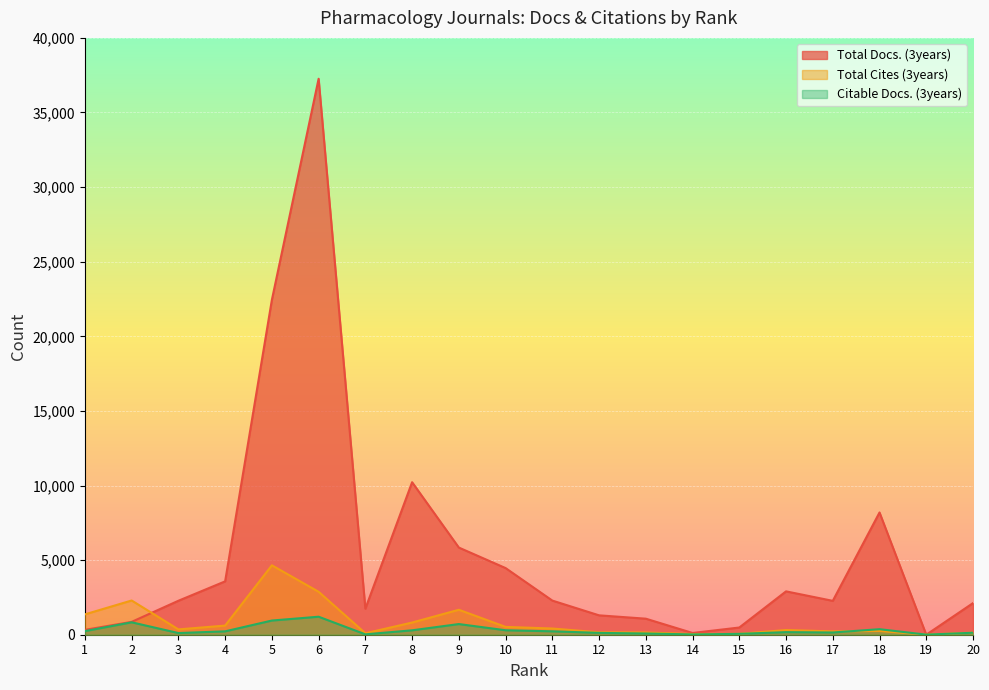

What is the spread (max minus min) of values at 17?

2121